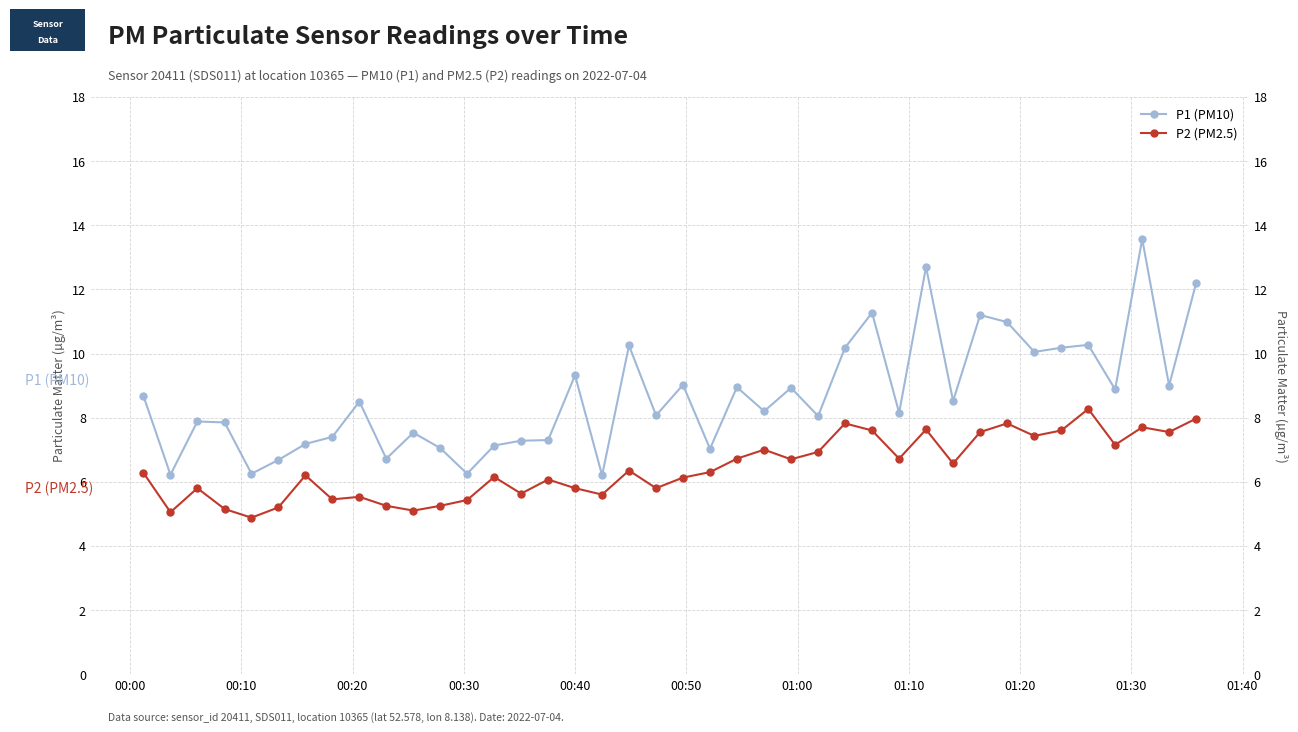

What is the difference between the second highest and second lowest values in the P2 (PM2.5) series?

2.9